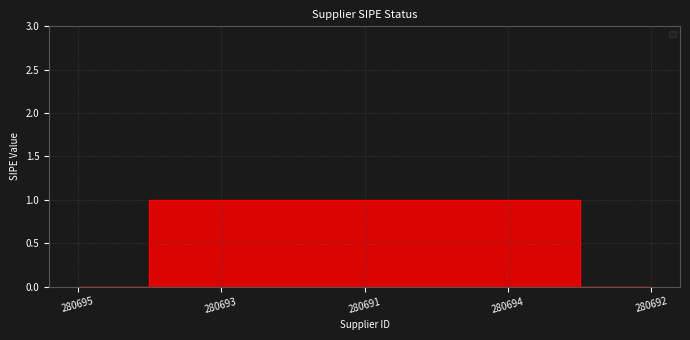

What is the average value?

1